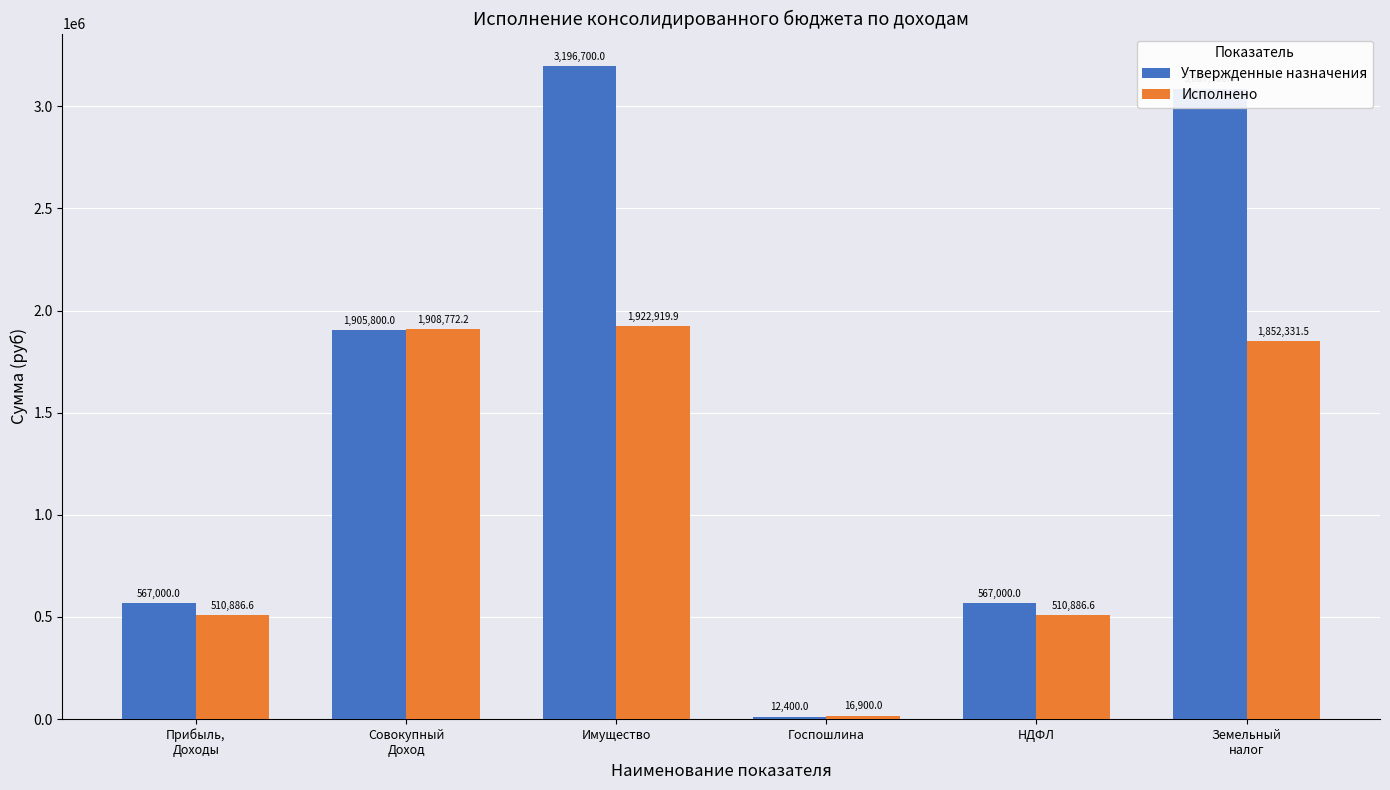

Are the bars horizontal?

No